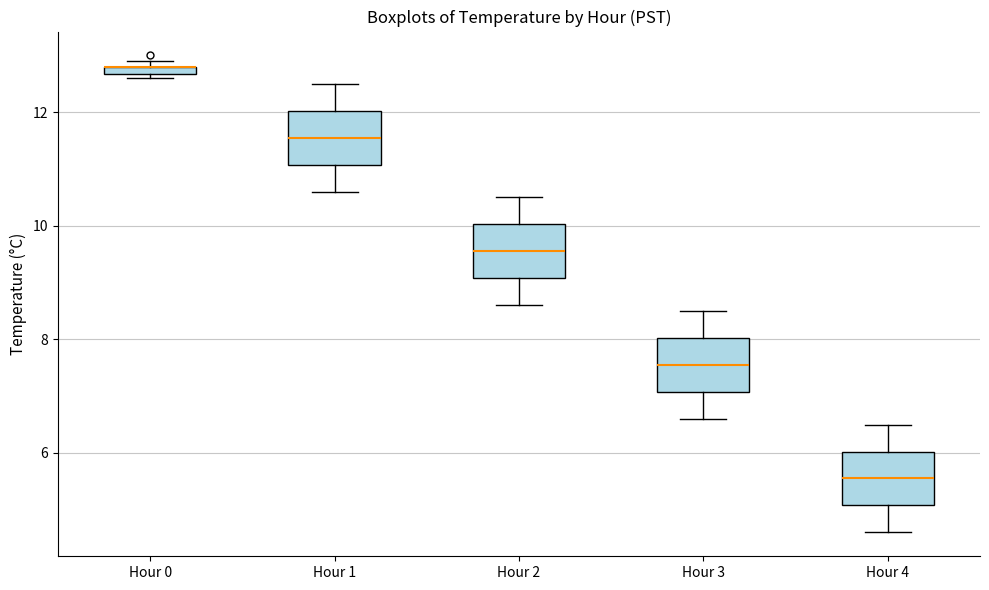

Where is the lower edge of the box for Hour 1 on the y-axis? The values are not printed on the chart, so give them approximately, as read against the axis.

11.0